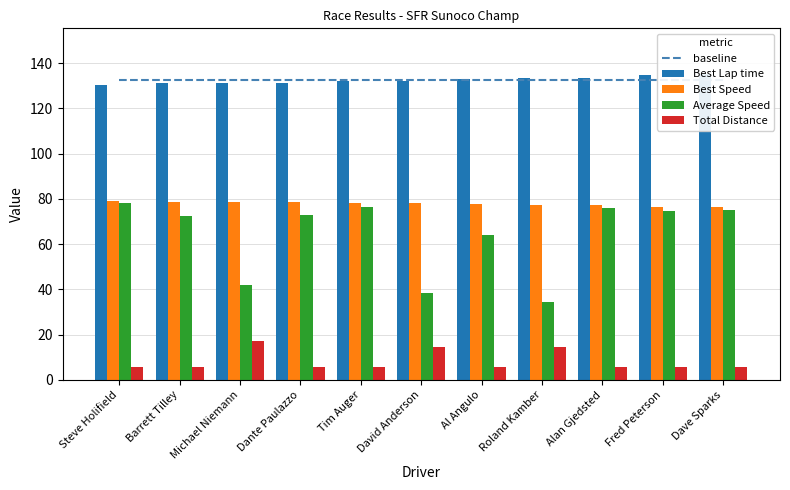

What is the difference between the maximum and second lowest values in the Best Speed series?

2.6